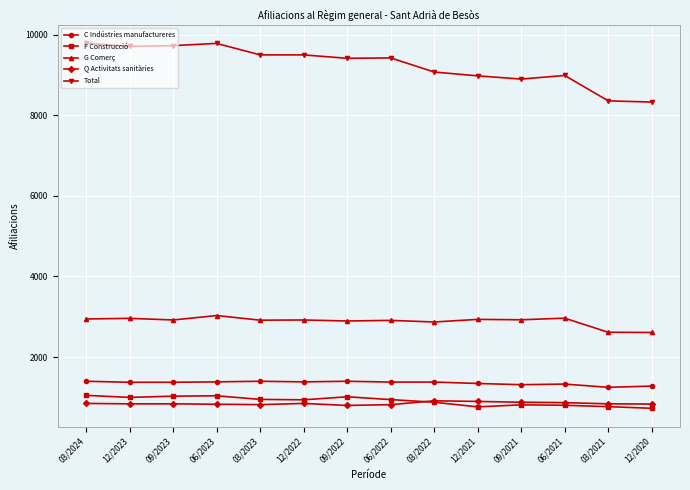

What is the total value across all series at 12/2020?

13780